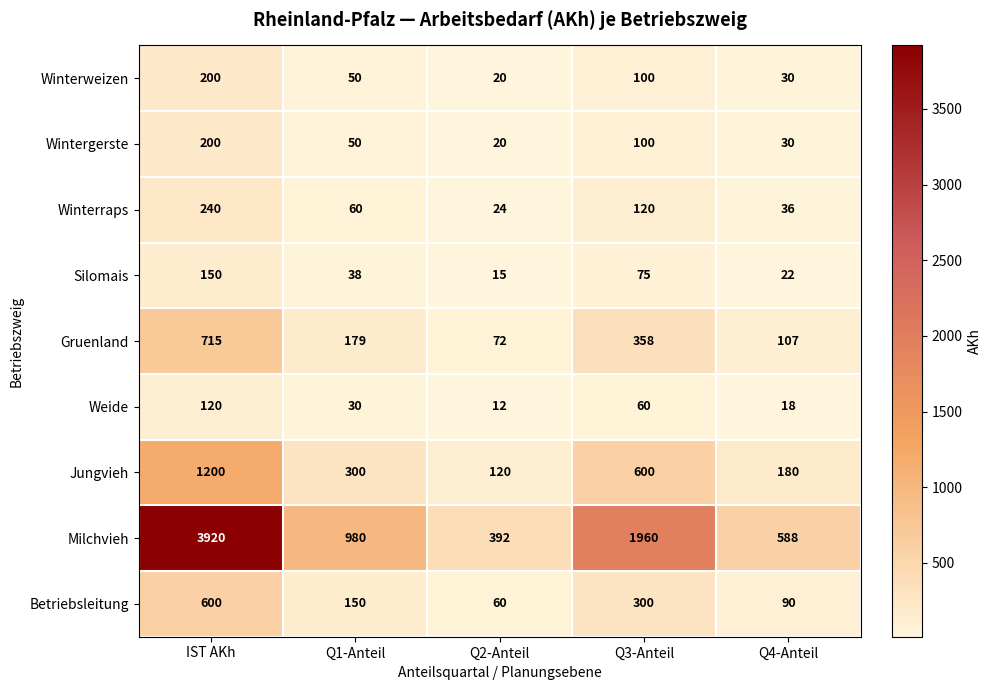

Which series has the largest total across all categories?

Milchvieh